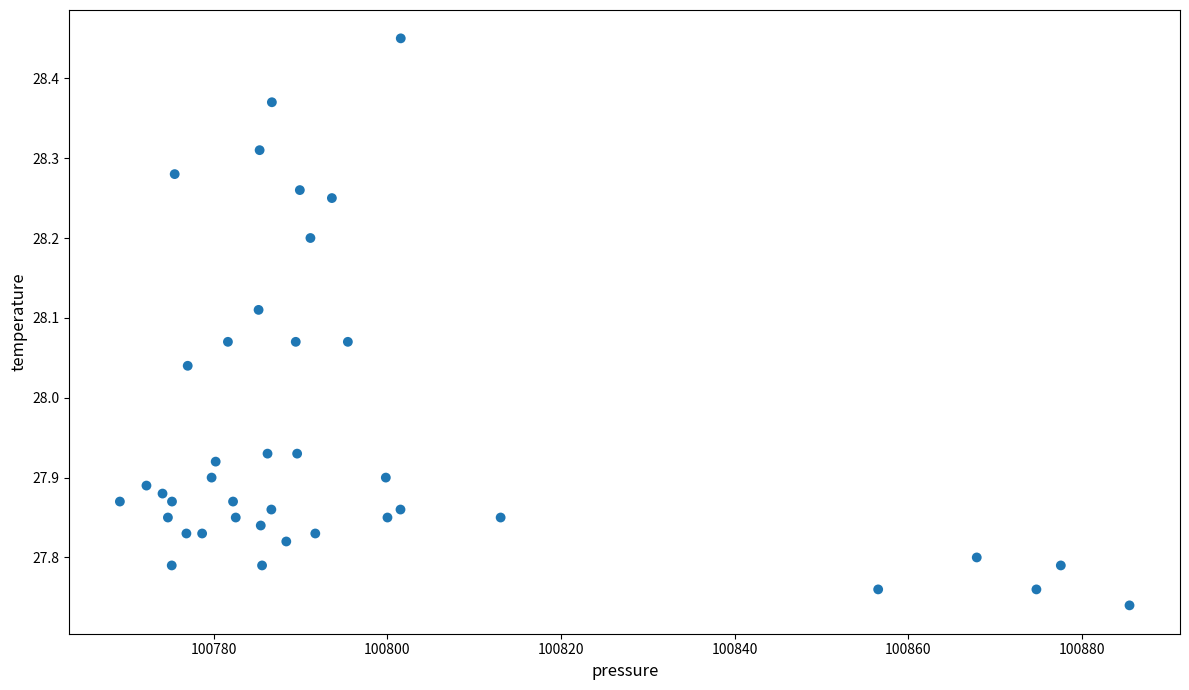

What is the range of Y values (max minus min)?

0.7